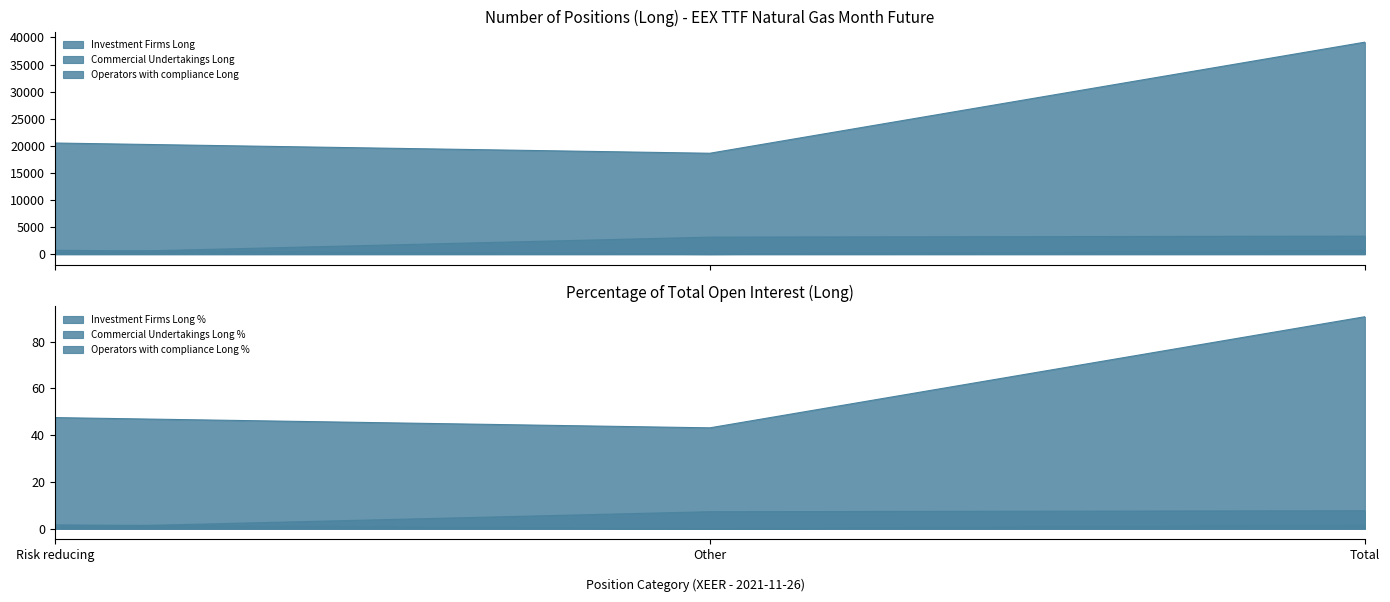

How many values in Operators with compliance Long are above zero?

2